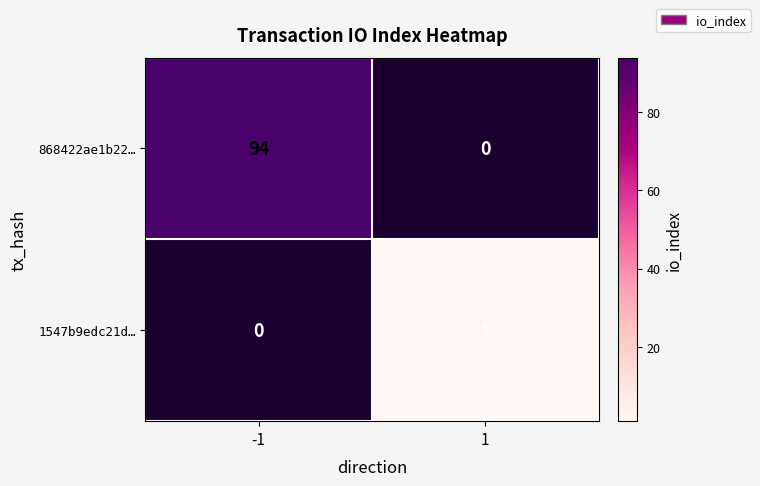

List the series in order of their overall mean, highest first.

868422ae1b22…, 1547b9edc21d…